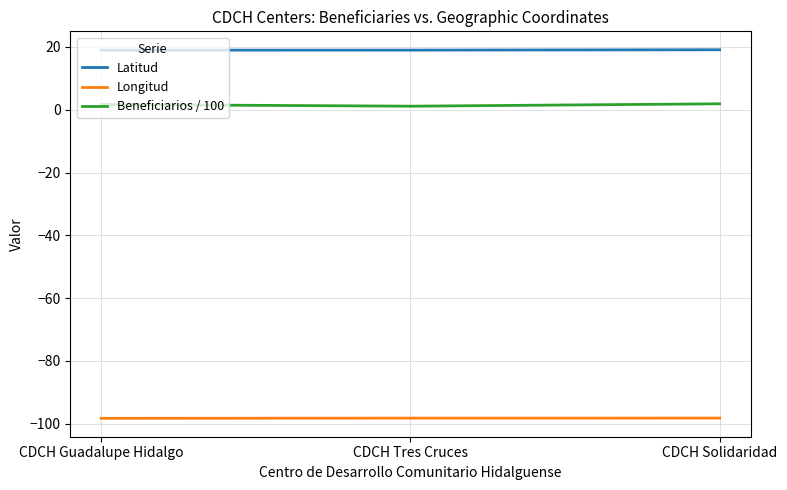

What is the difference between the highest and lowest values at CDCH Guadalupe Hidalgo?

117.2